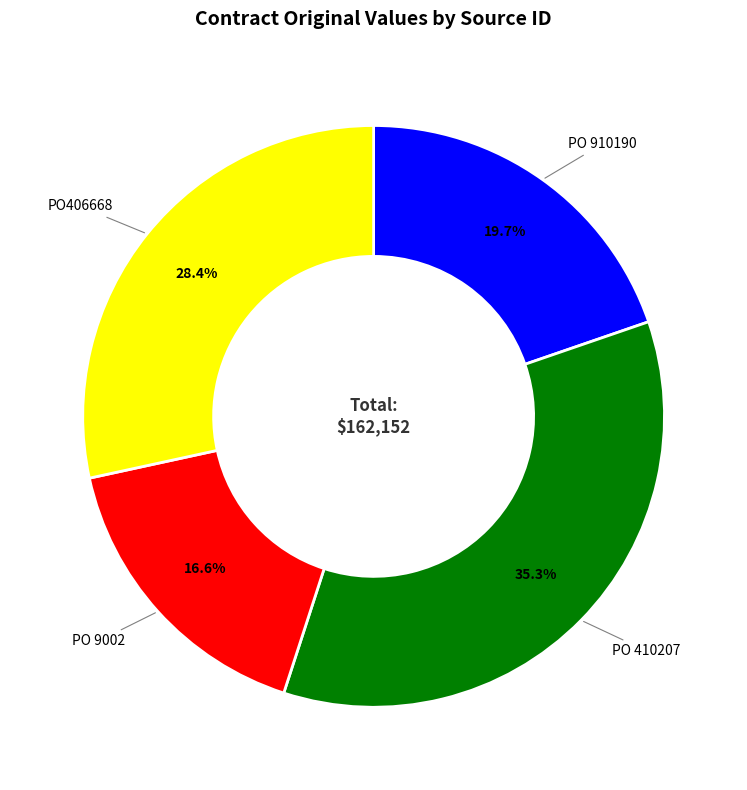

Count the number of slices in the pie.

4